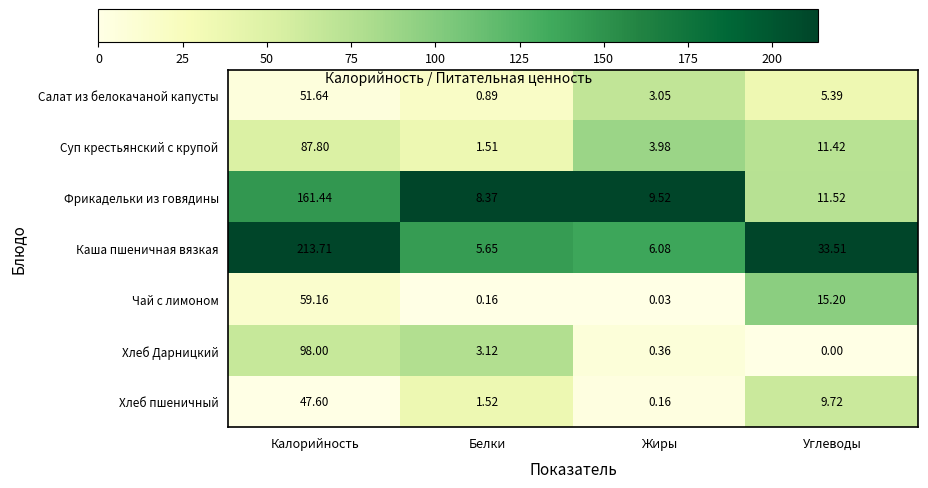

At which label is Салат из белокачаной капусты closest to 26?

Углеводы